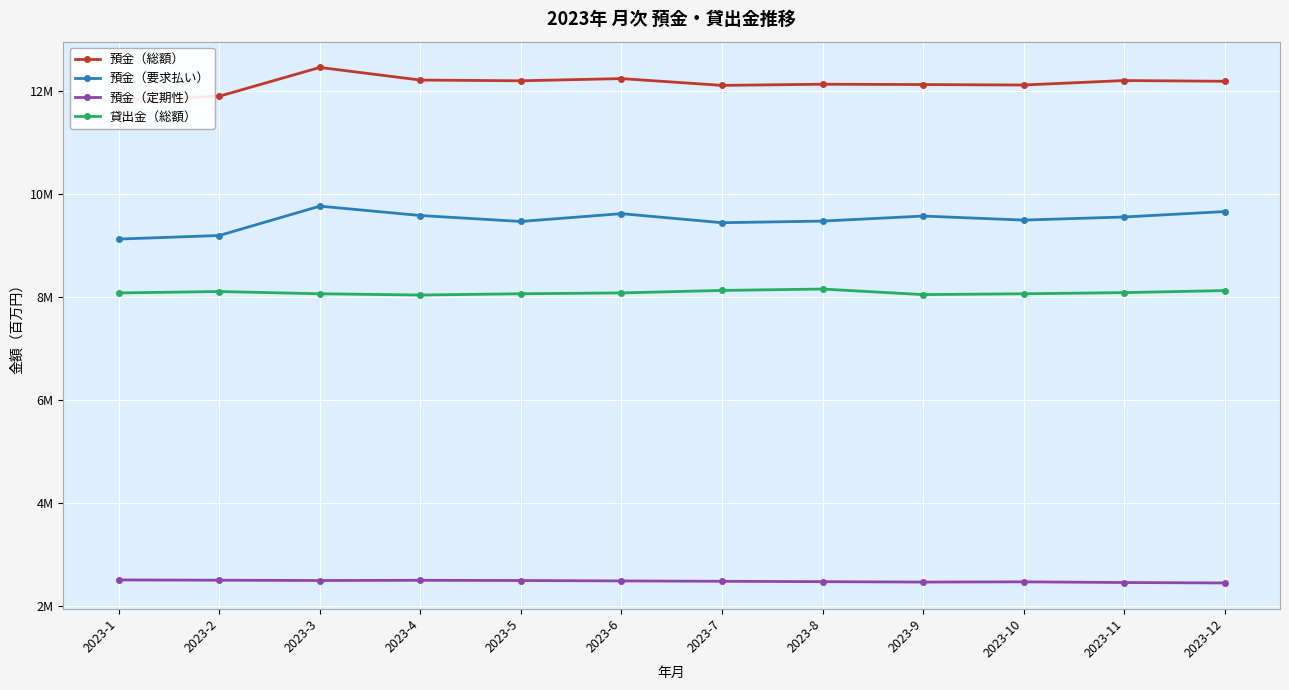

The 預金（要求払い） series shows 9764249 at 2023-3. True or false?

True